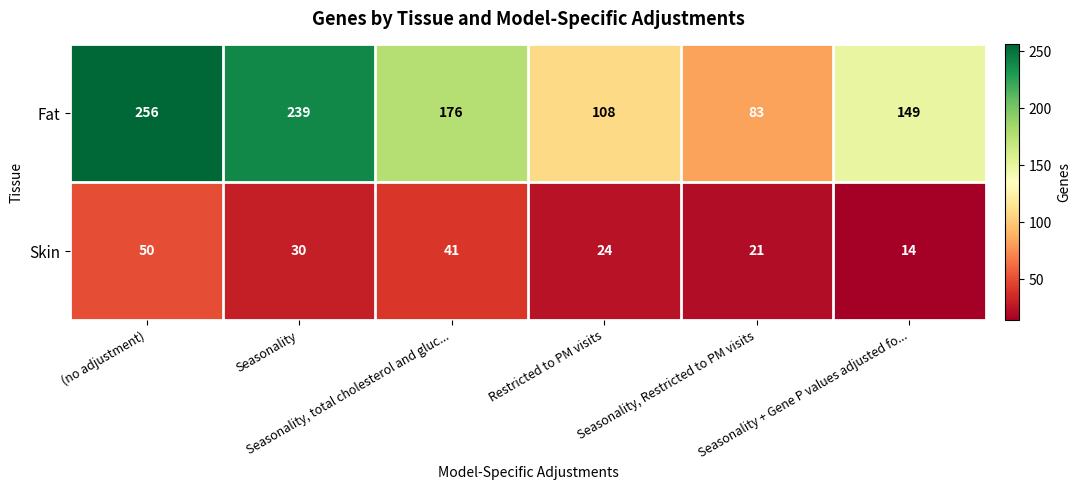

What is the difference between the maximum and minimum values in the Fat series?

173